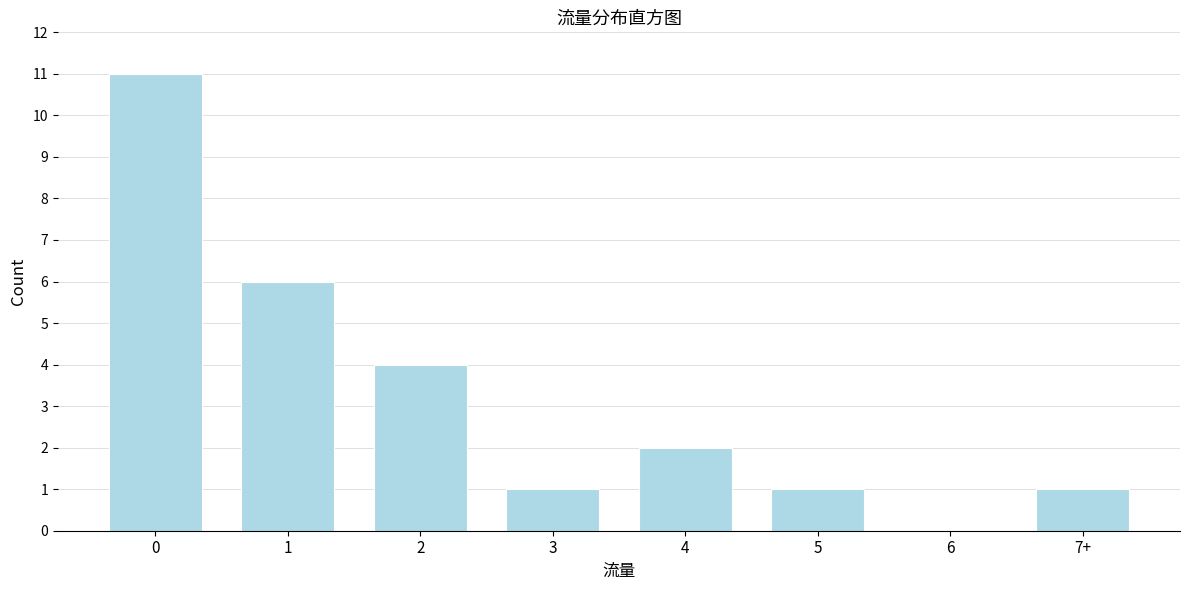

Reading left to right, extract all data points from this chart.

0=11	1=6	2=4	3=1	4=2	5=1	6=0	7+=1